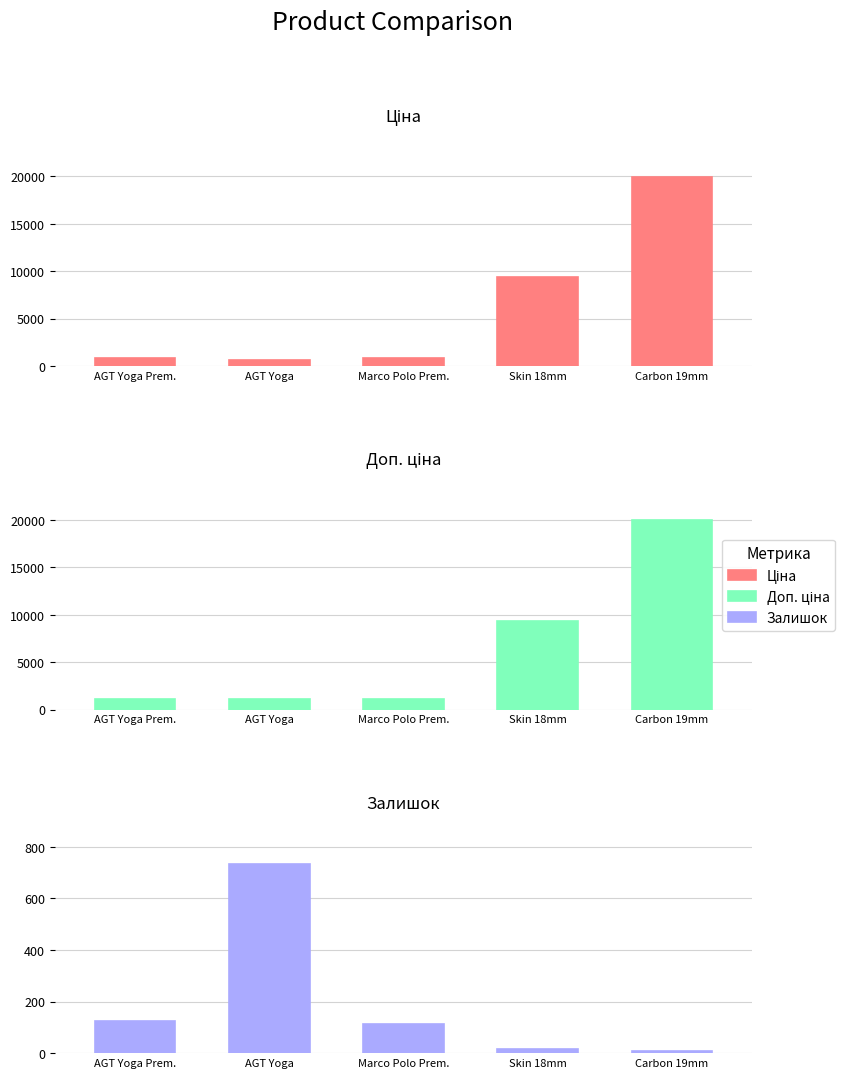

Is it true that Ціна equals 9384.0 at Skin 18mm?

True